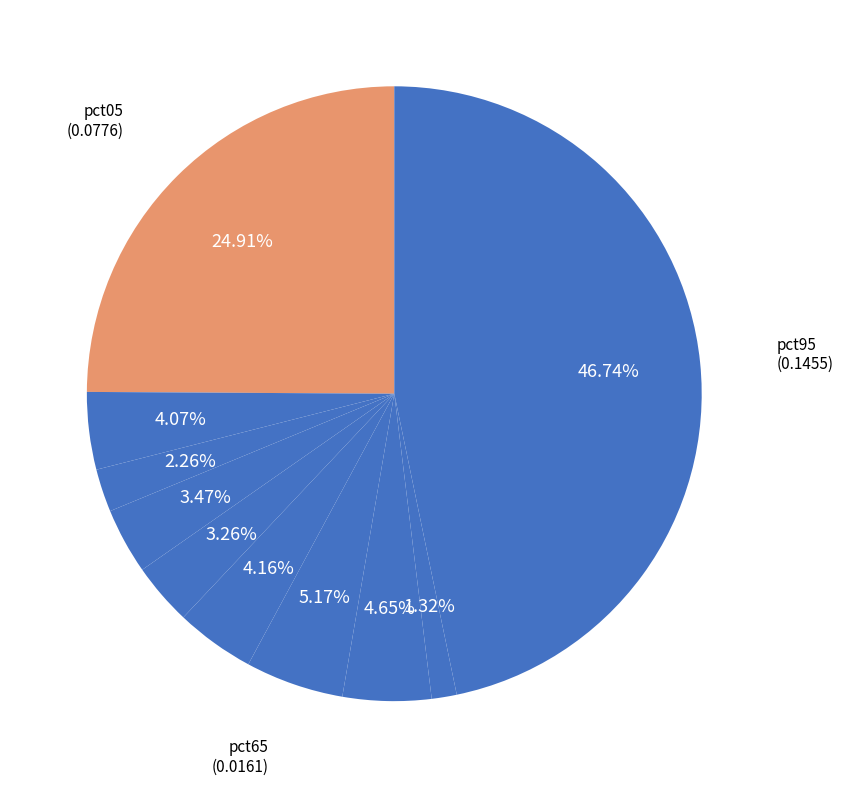

Rank the categories by value from highest to lowest.

pct95, pct05, pct65, pct75, pct55, pct15, pct35, pct45, pct25, pct85